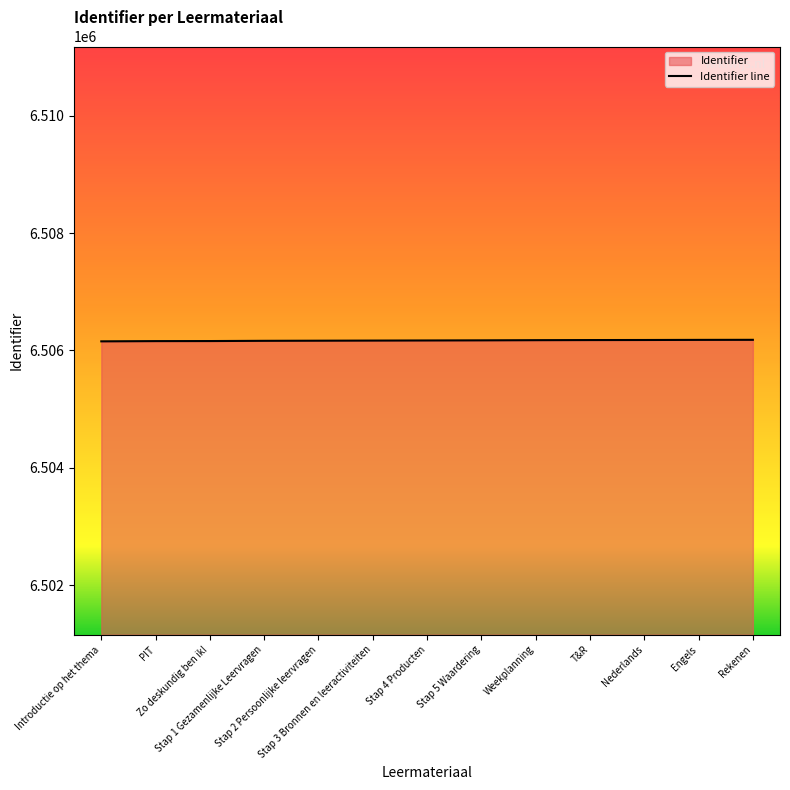

Between Stap 1 Gezamenlijke Leervragen and Nederlands, which is larger?

Nederlands